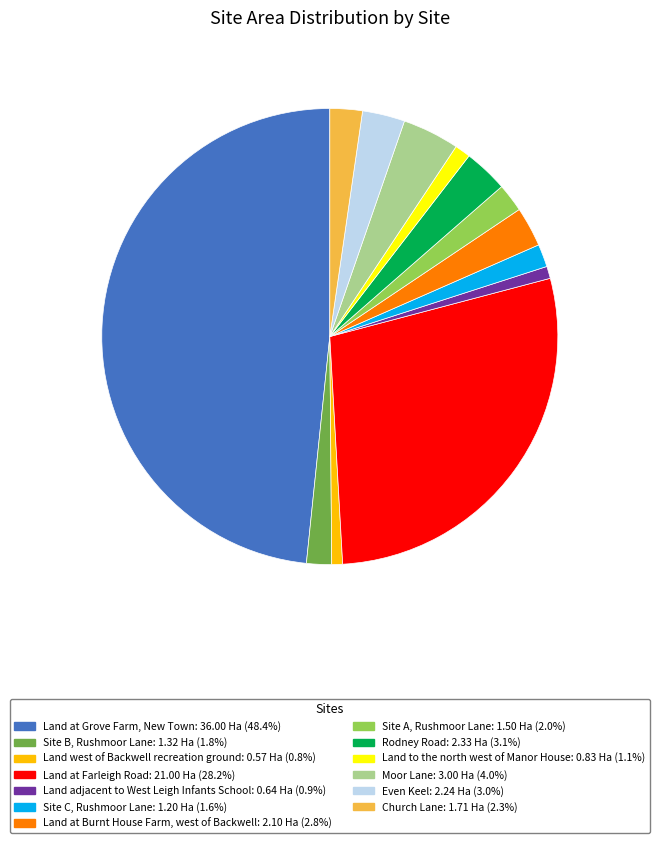

Combined, do Even Keel and Land to the north west of Manor House account for over 50%?

No